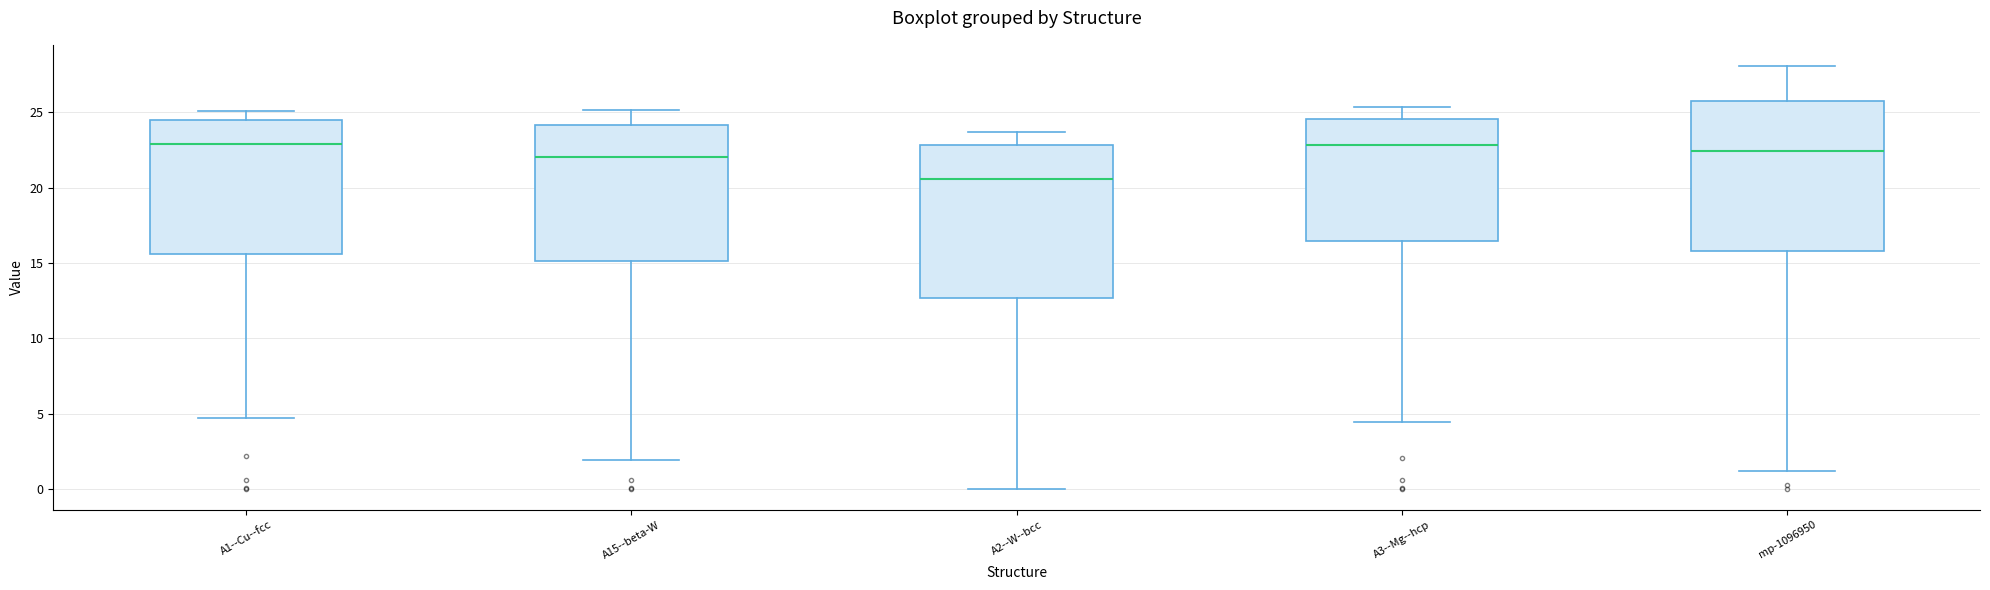

Where does the upper whisker of the box for A2--W--bcc end on the y-axis? The values are not printed on the chart, so give them approximately, as read against the axis.

23.5